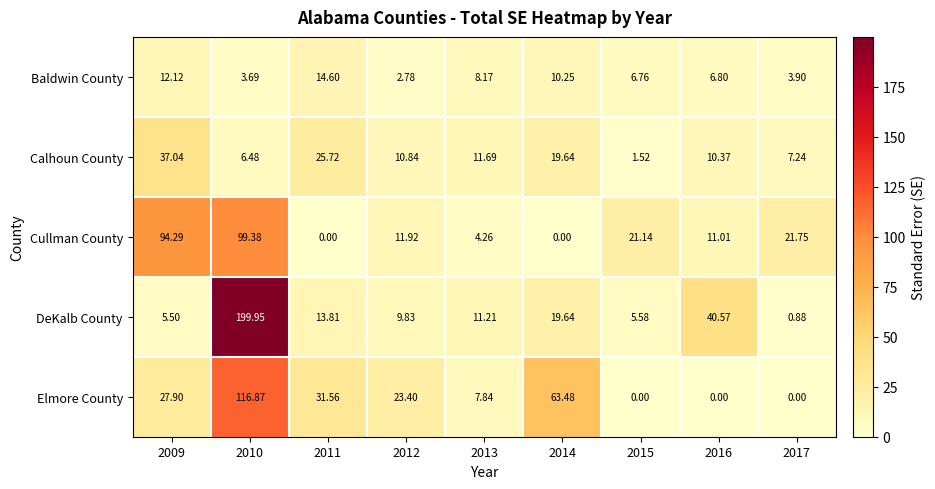

Is the value of Calhoun County at 2014 greater than the value of DeKalb County at 2011?

Yes